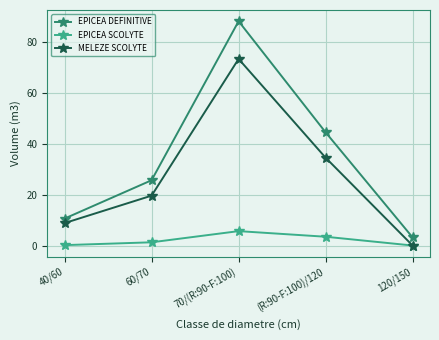

List the labels in order of EPICEA DEFINITIVE value, largest first.

70/(R:90-F:100), (R:90-F:100)/120, 60/70, 40/60, 120/150